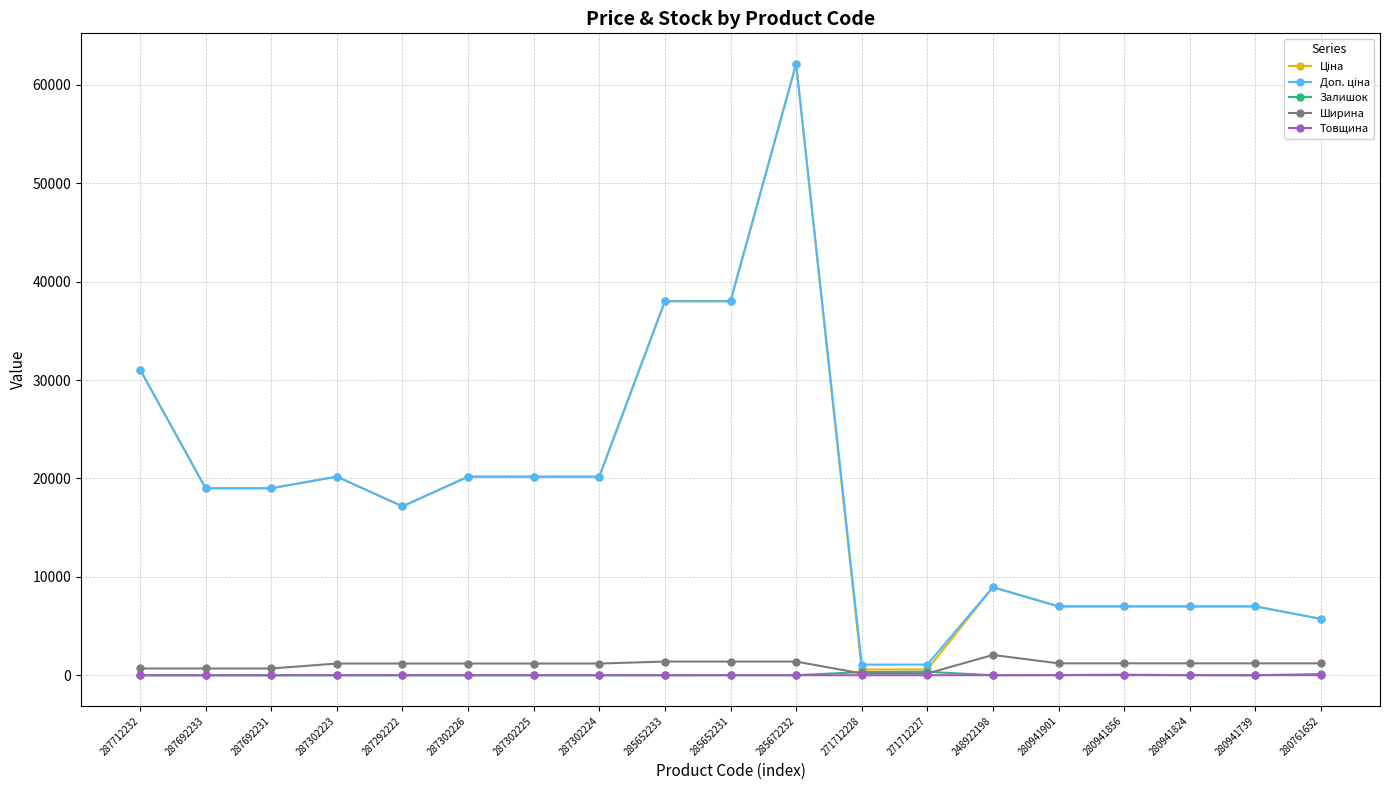

What is the approximate value of Товщина at 280941824?

18.0